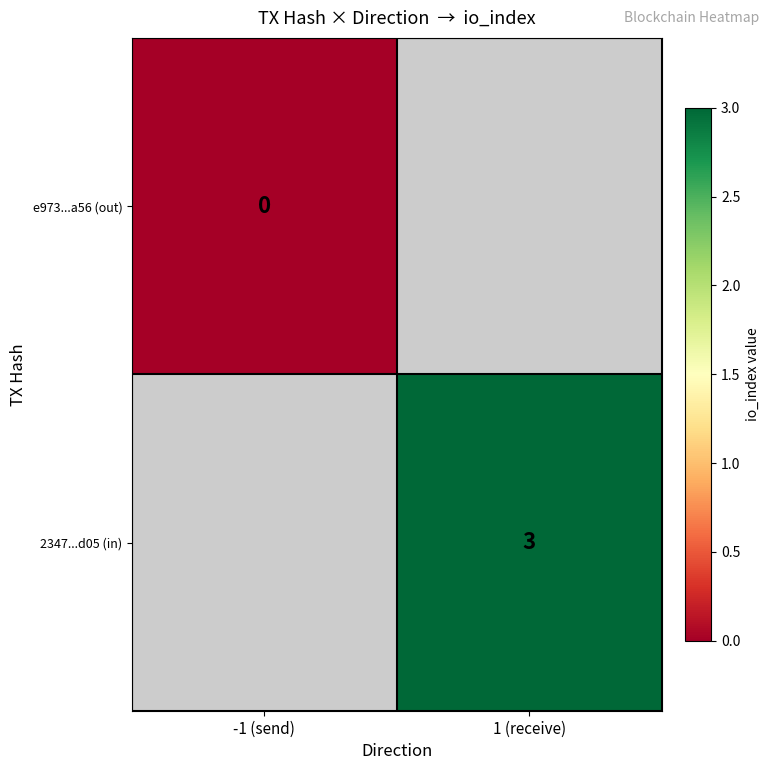

How many categories are shown in the chart?

2